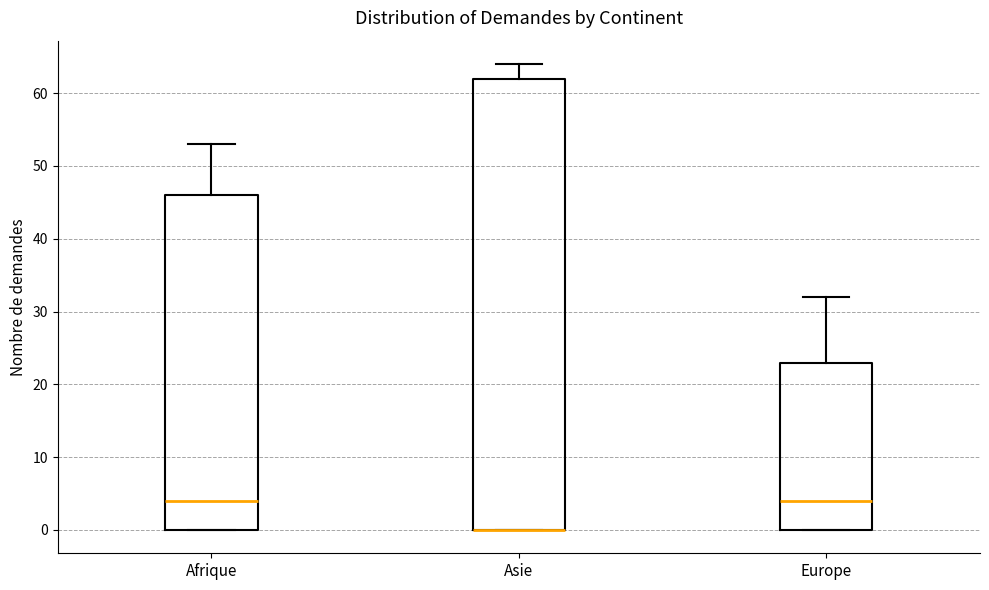

Where is the upper edge of the box for Europe on the y-axis? The values are not printed on the chart, so give them approximately, as read against the axis.

23